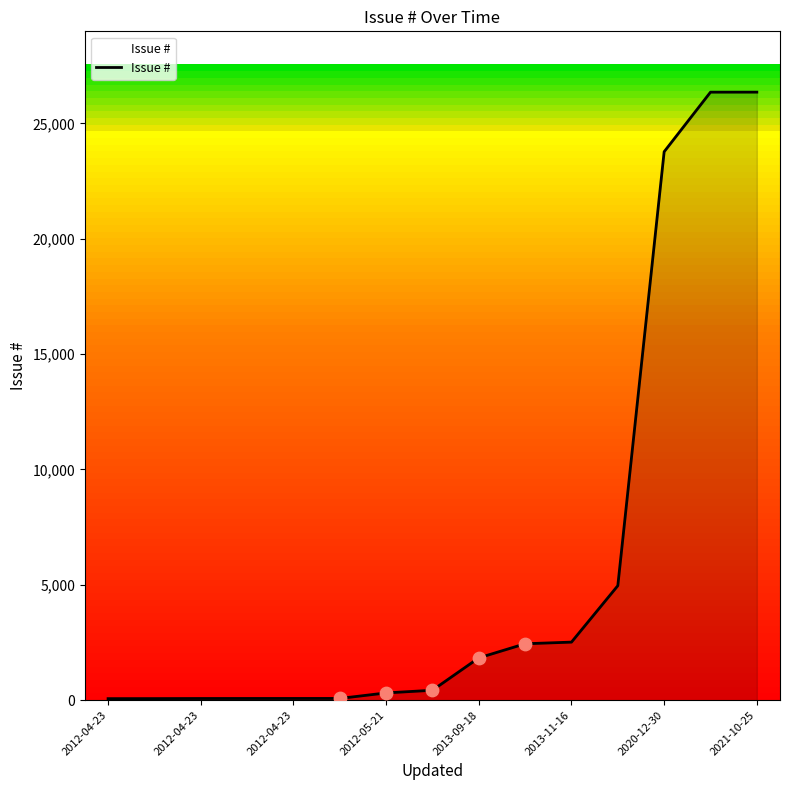

What is the greatest value displayed?

26354